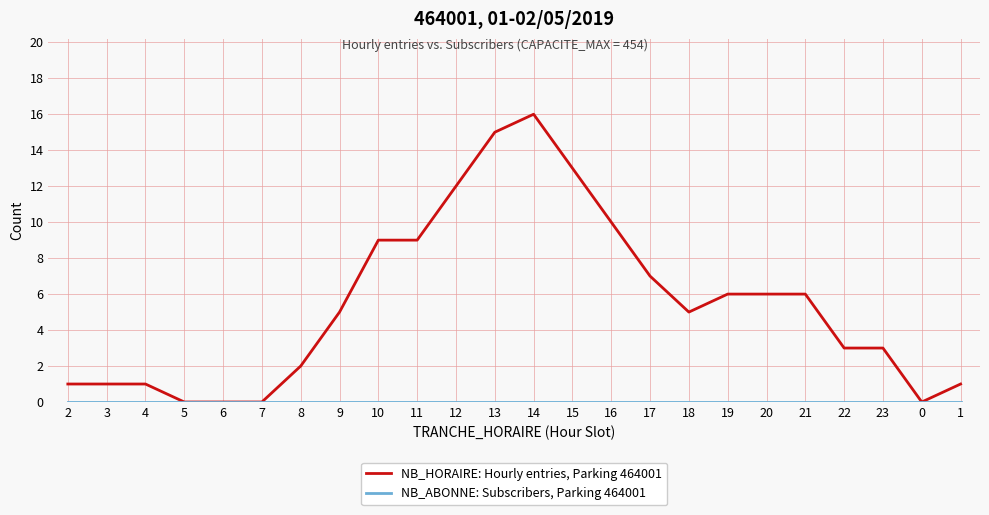

Which series has the largest range (max minus min)?

NB_HORAIRE: Hourly entries, Parking 464001